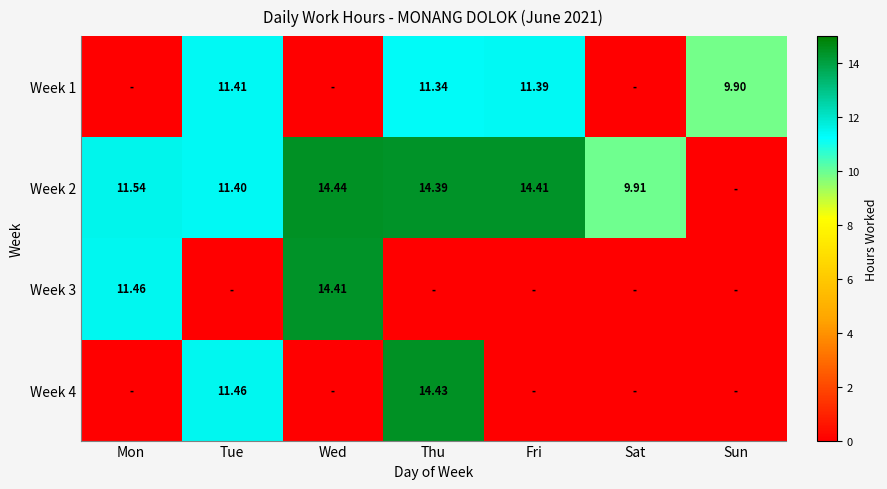

How many data points in Week 2 are above 11?

5